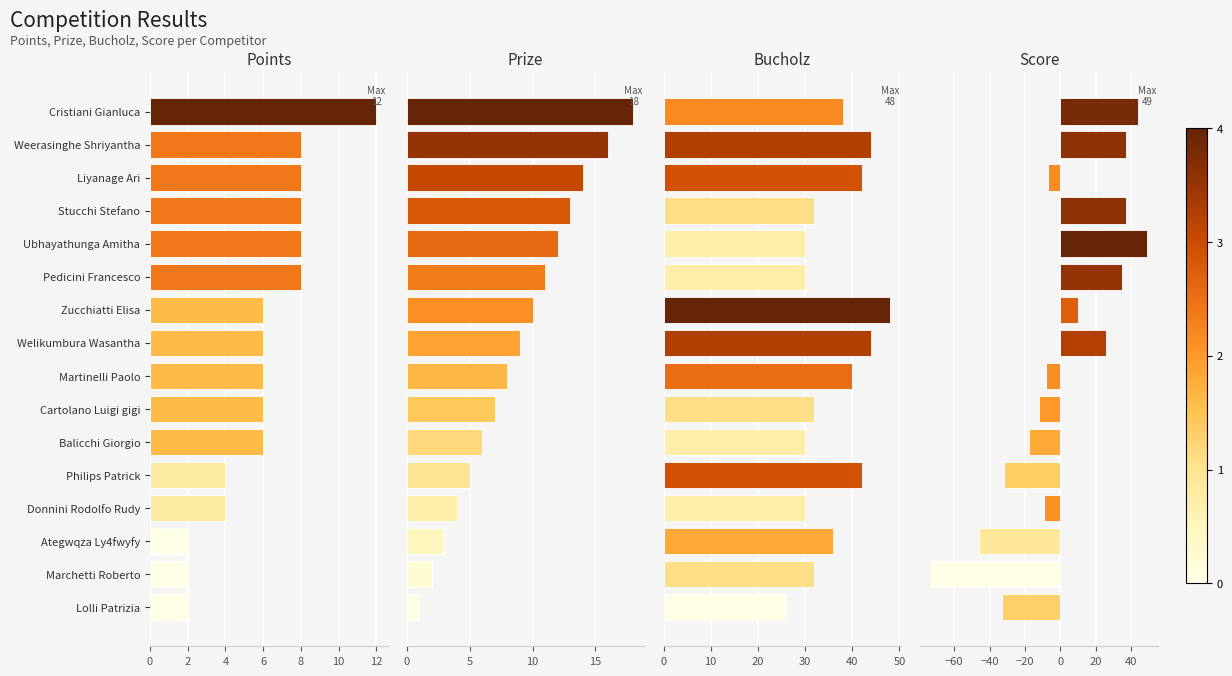

Which series has the largest total across all categories?

Bucholz